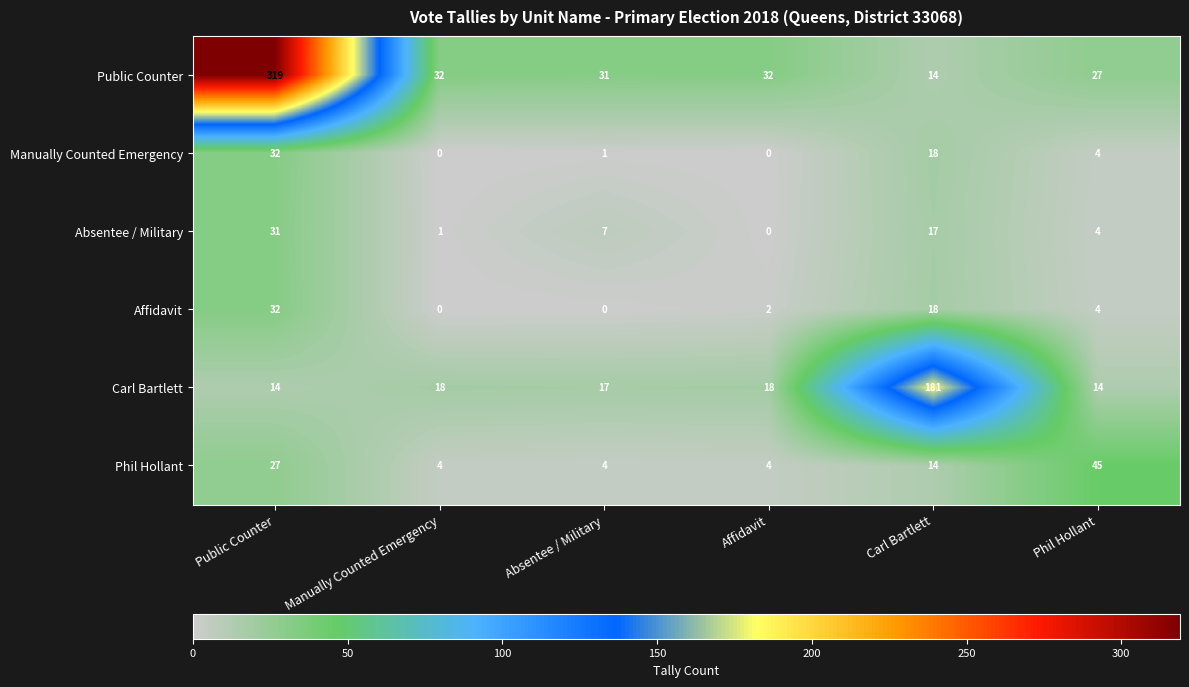

How many values in Absentee / Military are above zero?

5